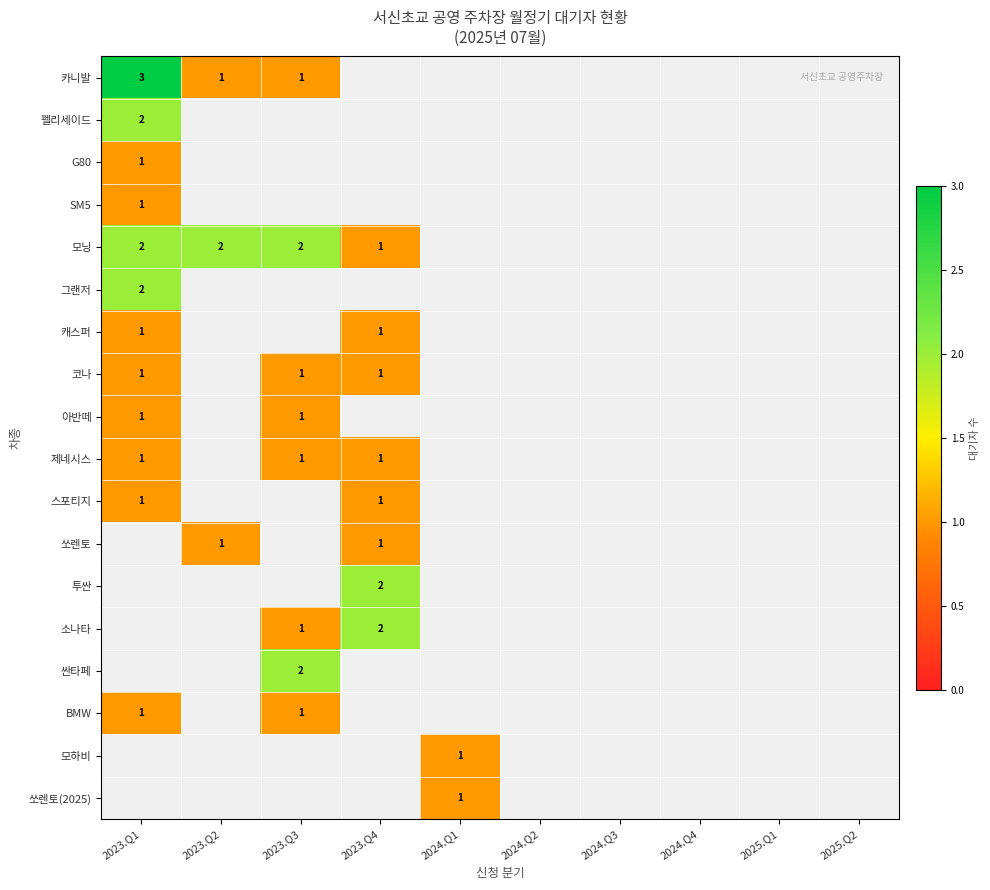

Rank the series at 2023.Q2 from highest to lowest value.

모닝, 카니발, 쏘렌토, 펠리세이드, G80, SM5, 그랜저, 캐스퍼, 코나, 아반떼, 제네시스, 스포티지, 투싼, 소나타, 싼타페, BMW, 모하비, 쏘렌토(2025)